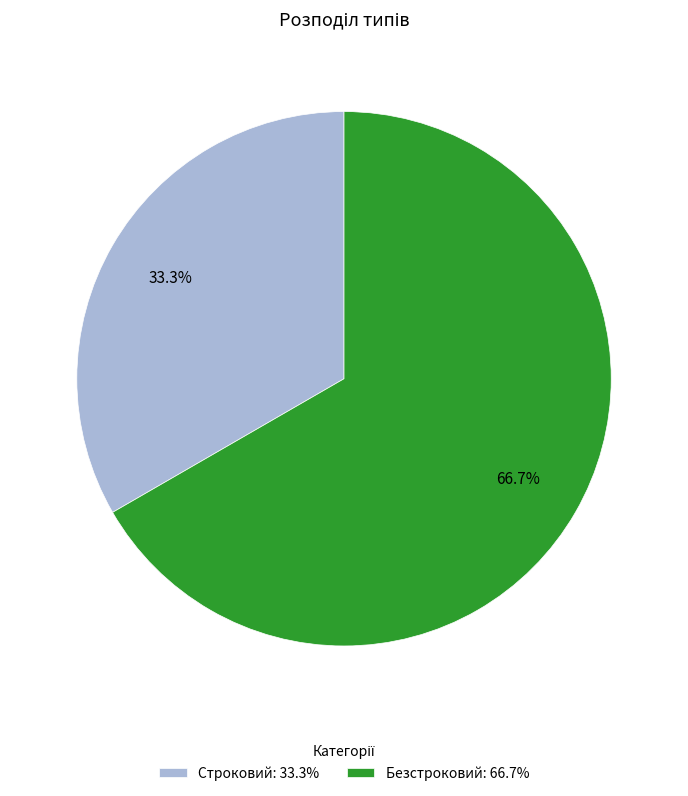

Does any single category account for the majority?

Yes